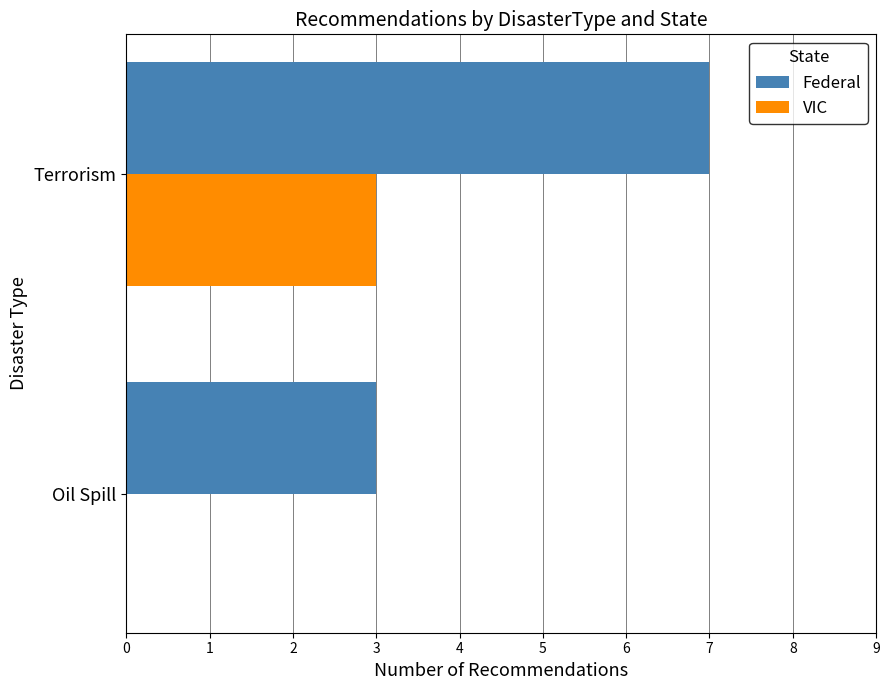

Count the Federal values in the range 3 to 7.

2